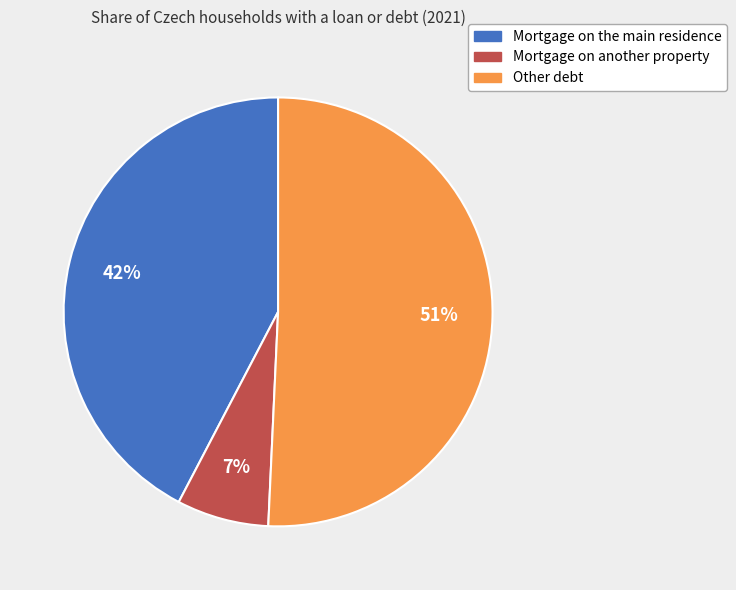

Between Mortgage on the main residence and Other debt, which is larger?

Other debt